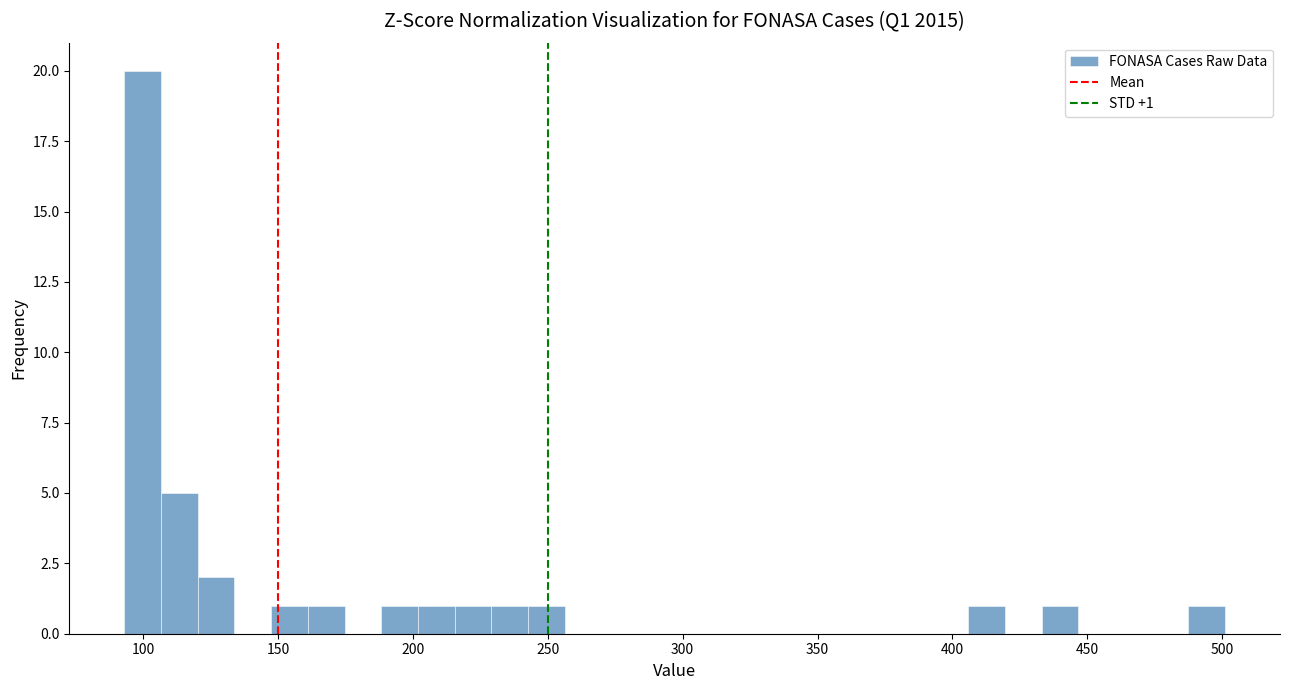

Read against the x-axis, roughly where is the centre of the tallest bar?

100